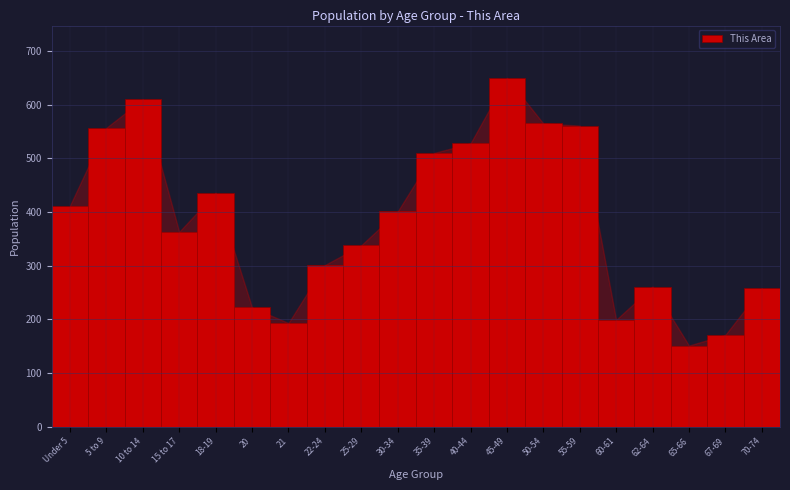

Reading right to left, transcribe all the data shown in this chart.

70-74=258	67-69=171	65-66=151	62-64=261	60-61=199	55-59=561	50-54=565	45-49=650	40-44=528	35-39=510	30-34=401	25-29=338	22-24=301	21=193	20=222	18-19=436	15 to 17=363	10 to 14=610	5 to 9=557	Under 5=412